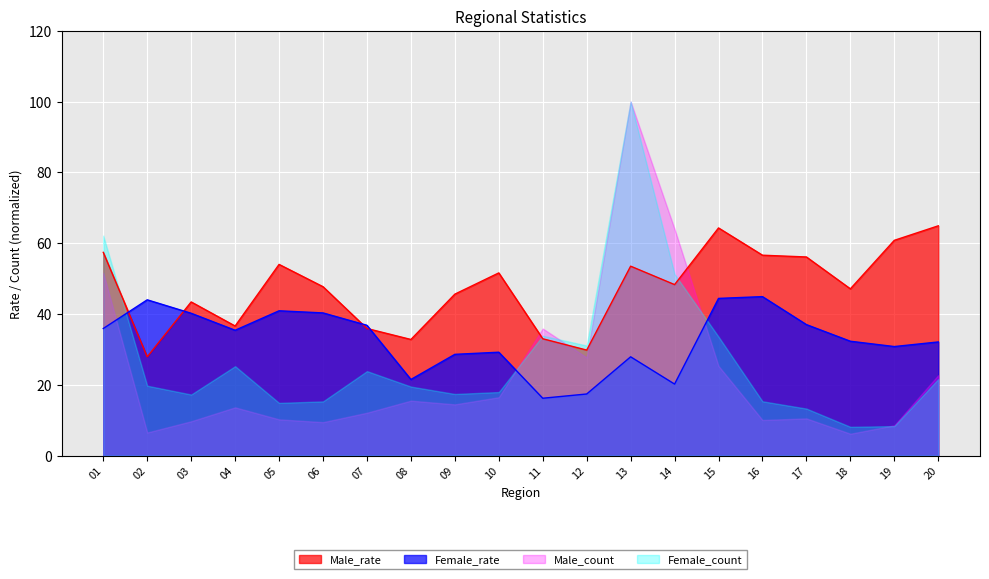

What is the approximate value of Male_rate at 02?

27.9